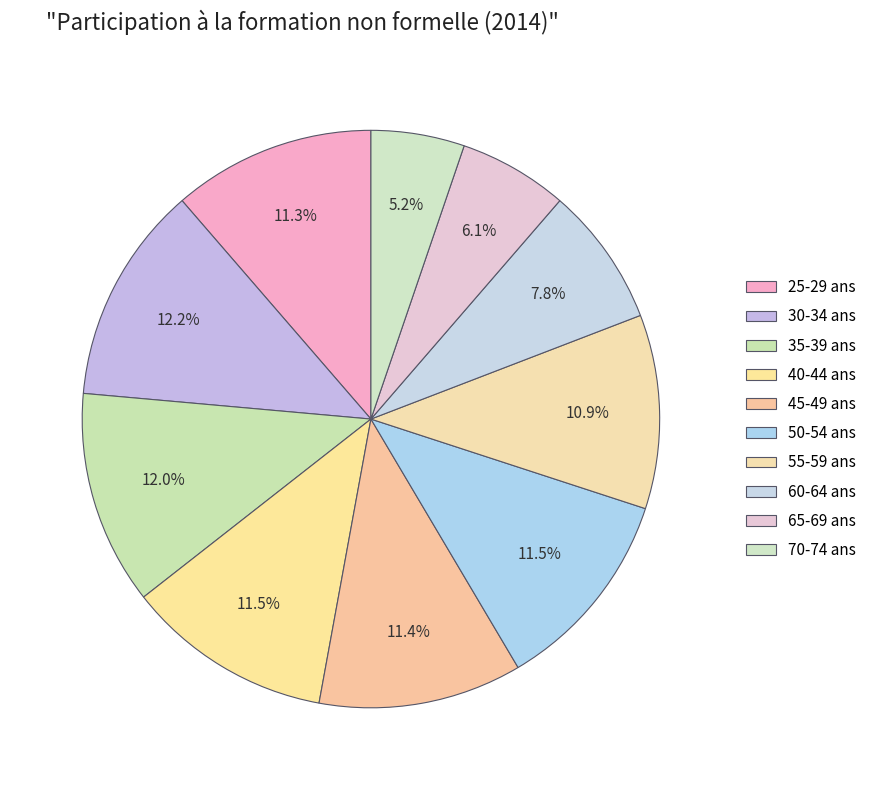

Which category has the smallest portion of the pie?

70-74 ans